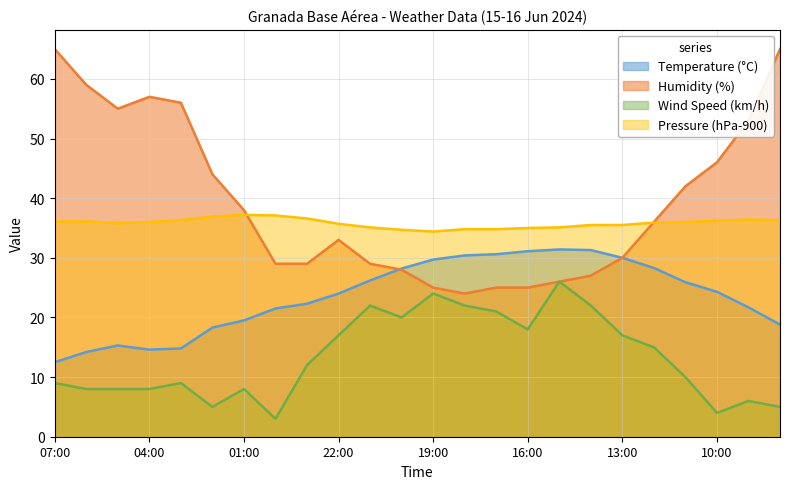

What position from the right is 20:00?

13